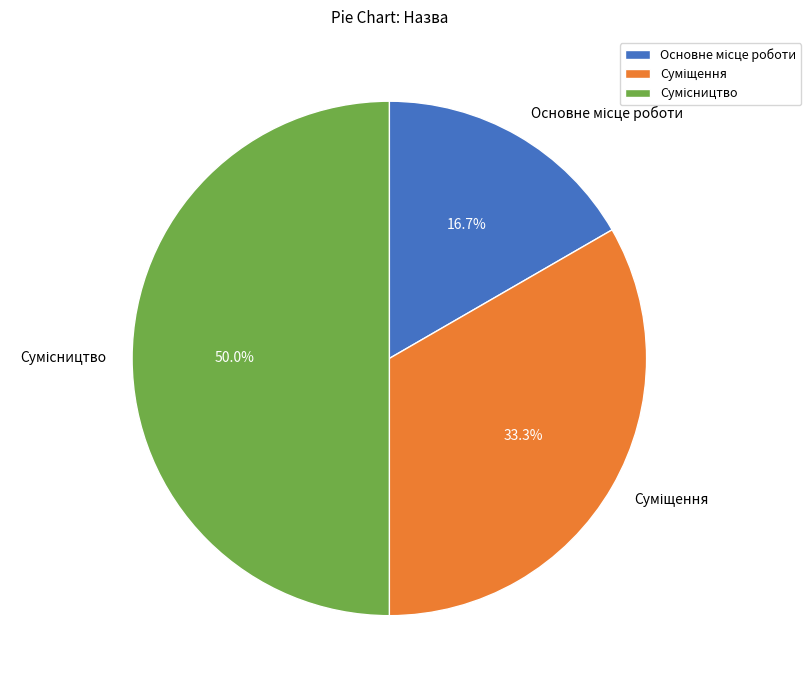

How many slices are in this pie chart?

3